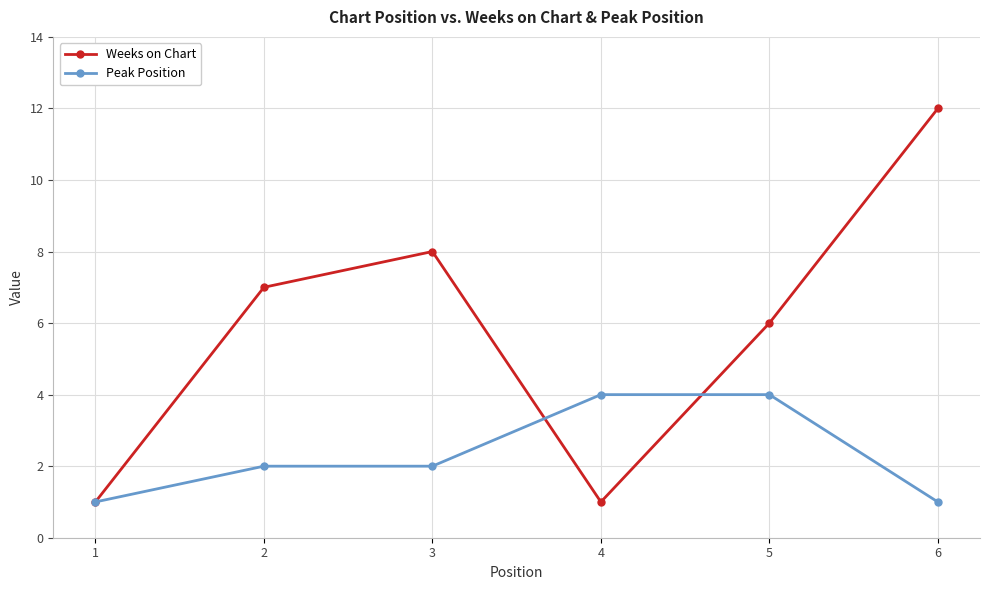

What are all the series names shown in the legend?

Weeks on Chart, Peak Position